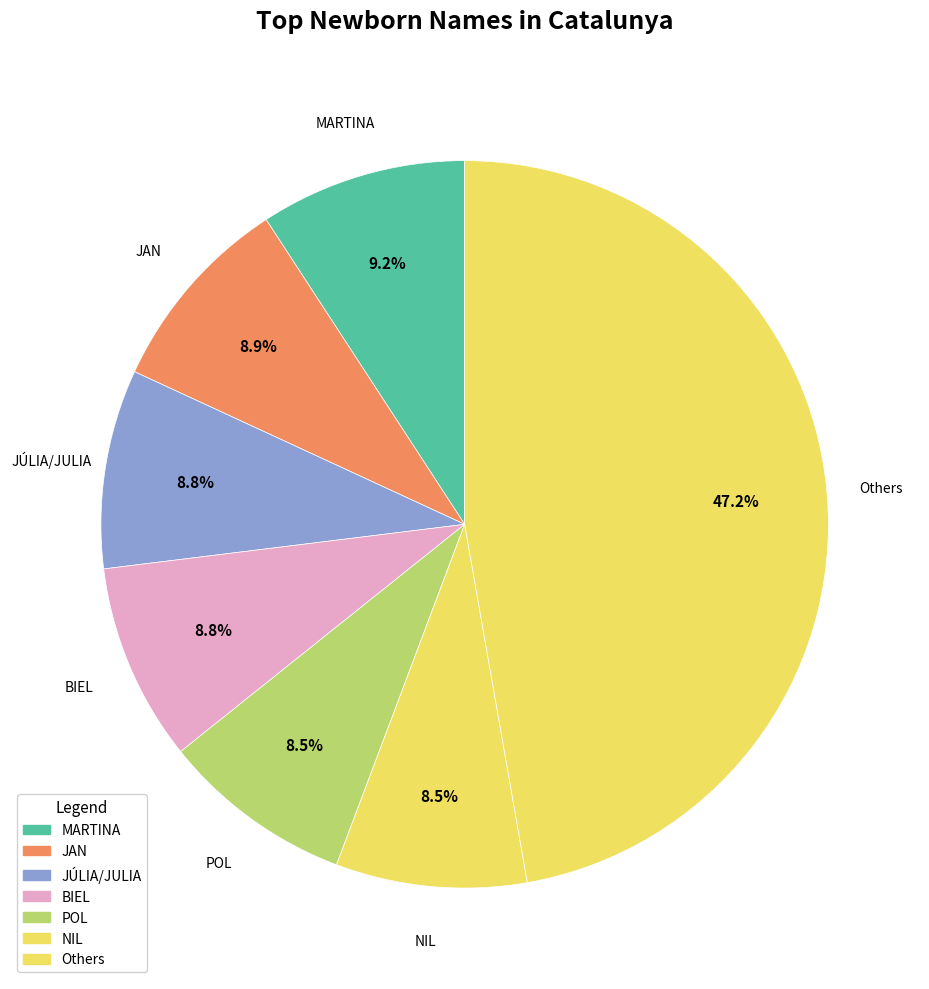

How many slices are in this pie chart?

7